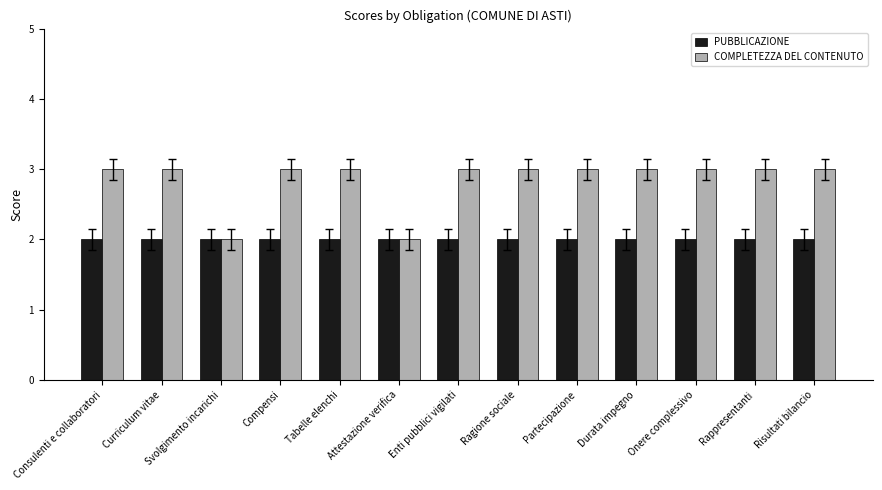

The value of COMPLETEZZA DEL CONTENUTO at Ragione sociale is 4. True or false?

False